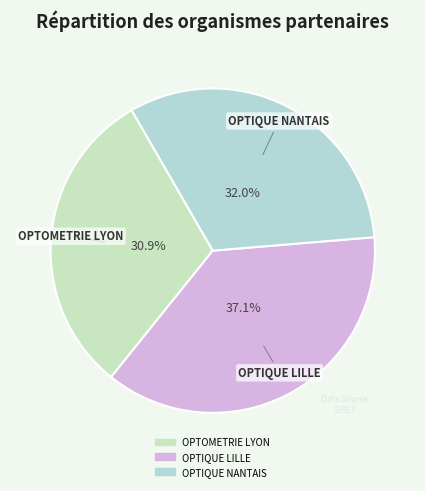

How many segments does this pie chart have?

3